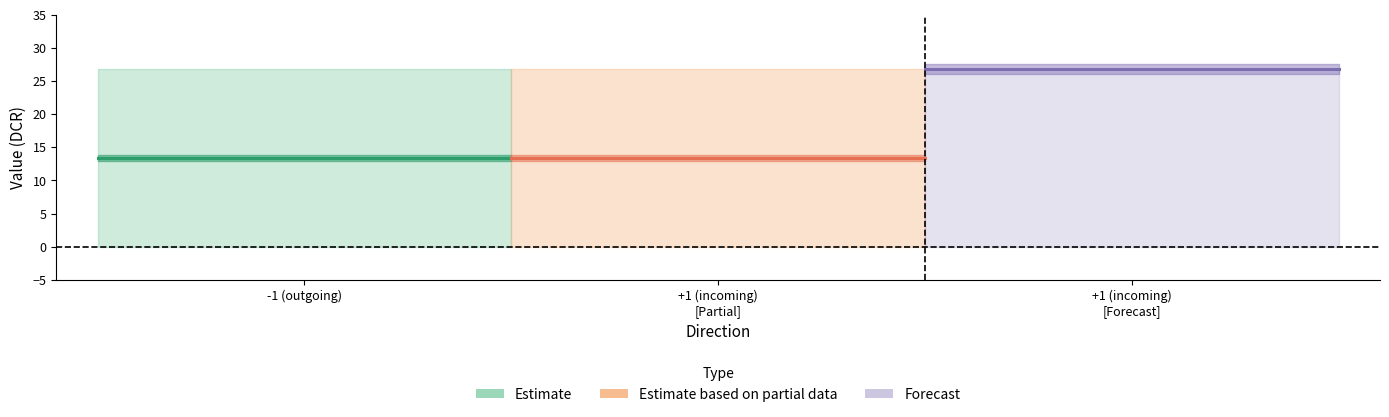

The value of Forecast at +1 (incoming)
[Partial] is 26.8. True or false?

True